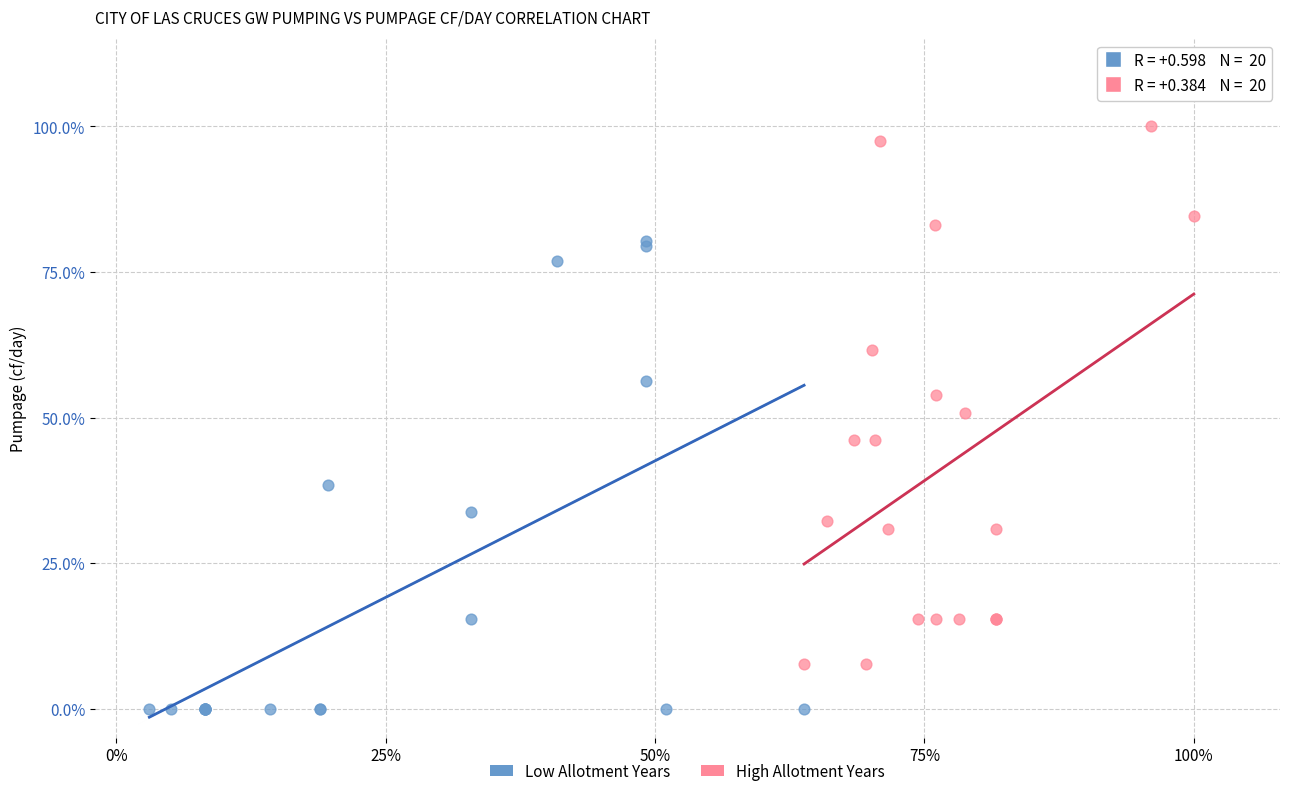

Which series contains the highest Y value?

High Allotment Years